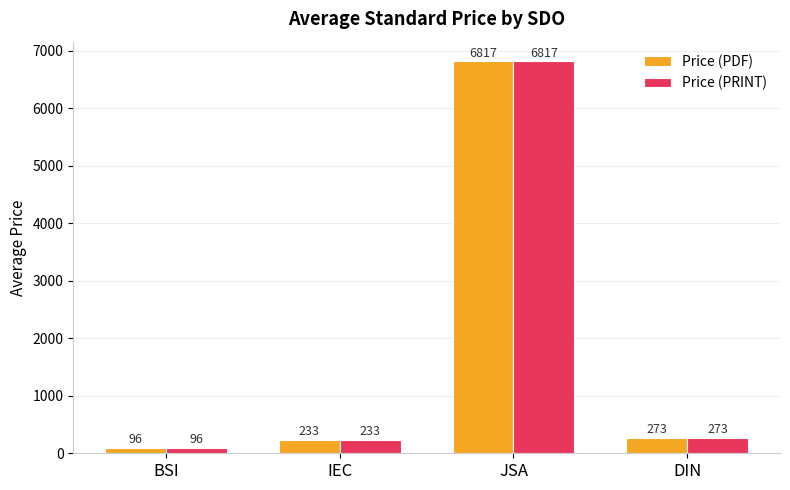

Rank the categories by Price (PRINT) value from highest to lowest.

JSA, DIN, IEC, BSI